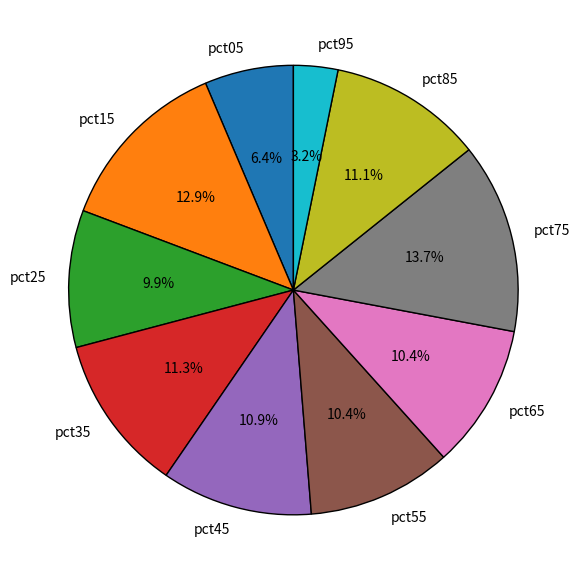

Which category has the smallest portion of the pie?

pct95